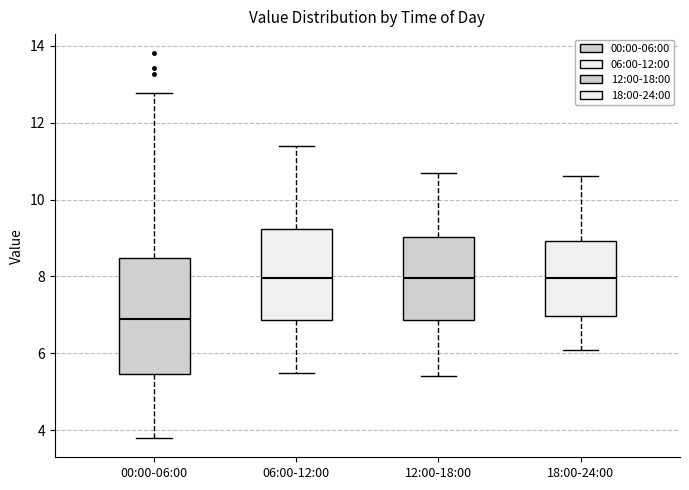

Reading left to right, read every box against the y-axis: the position of its median line, the range the box covers, and the ends of its whiskers. The values are not printed on the chart, so give them approximately, as read against the axis.

00:00-06:00: median 7.0, box 5.4 to 8.4, whiskers 3.8 to 12.8
06:00-12:00: median 8.0, box 6.8 to 9.2, whiskers 5.6 to 11.4
12:00-18:00: median 8.0, box 6.8 to 9.0, whiskers 5.4 to 10.8
18:00-24:00: median 8.0, box 7.0 to 9.0, whiskers 6.2 to 10.6